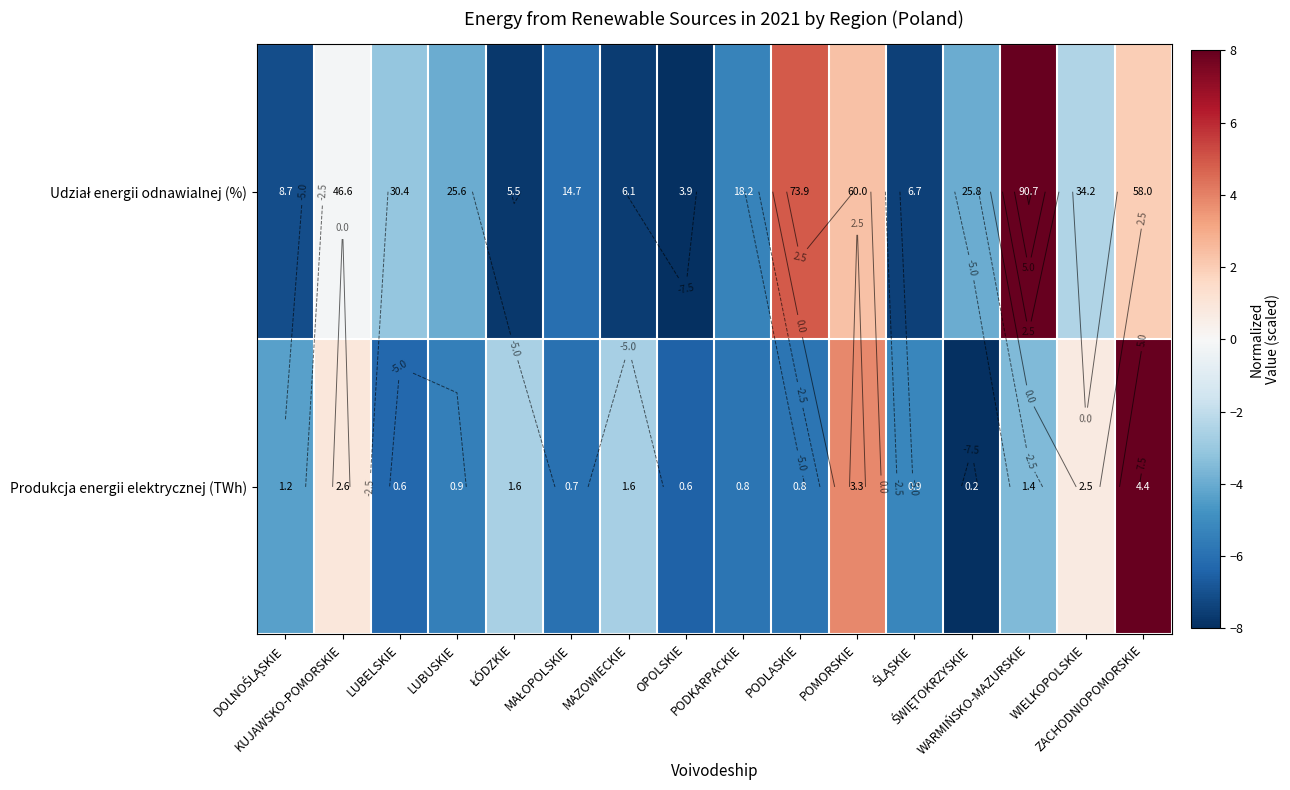

What is the sum of all Udział energii odnawialnej (%) values?

-45.7